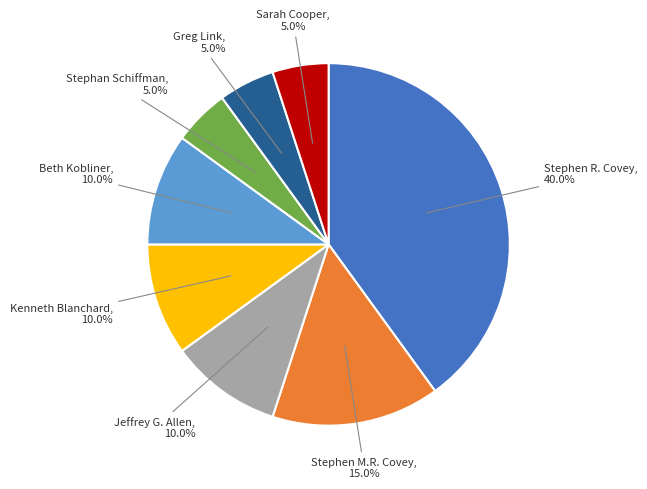

Is there any slice that represents more than half of the pie?

No